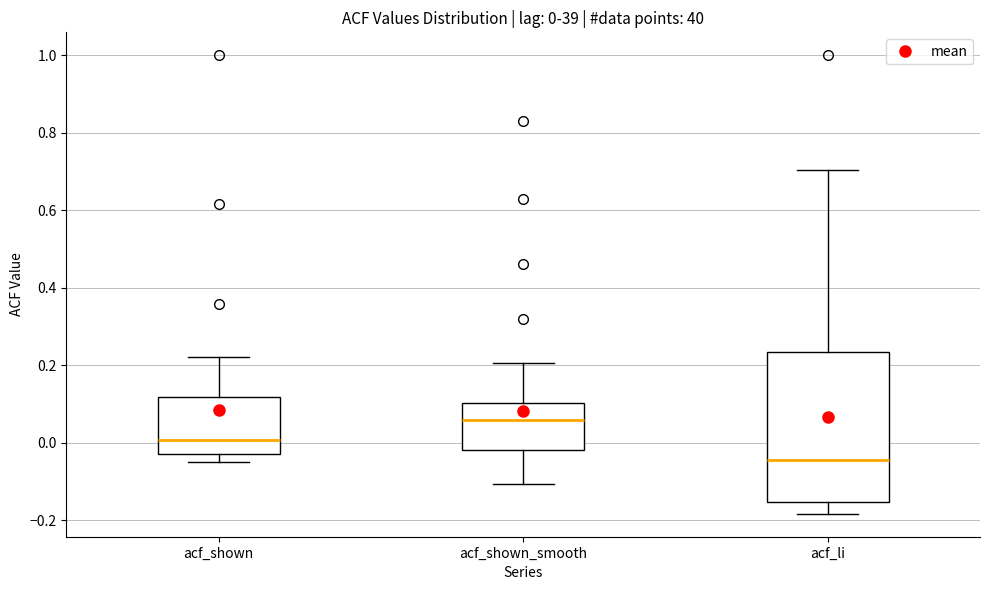

Which box has the lowest median line?

acf_li